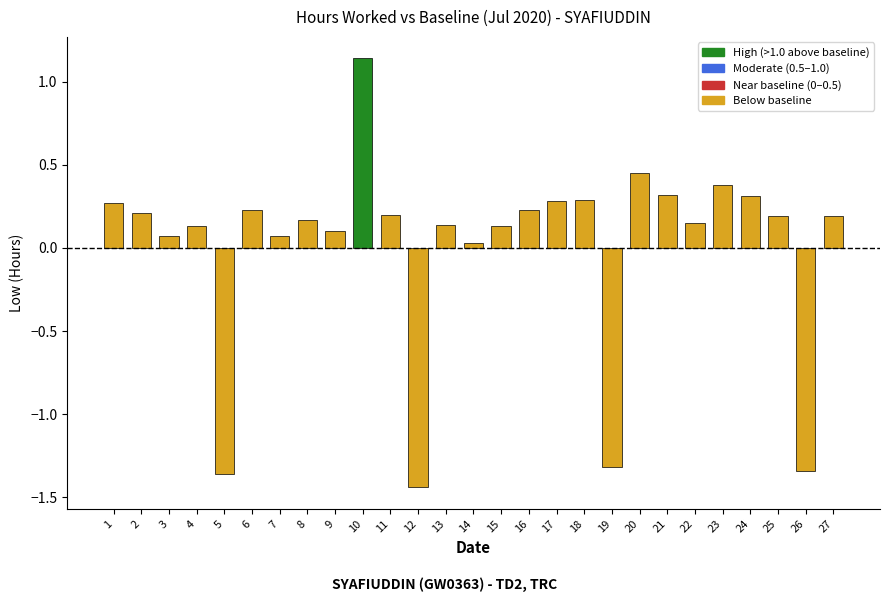

What is the difference between the maximum and minimum values?

2.6